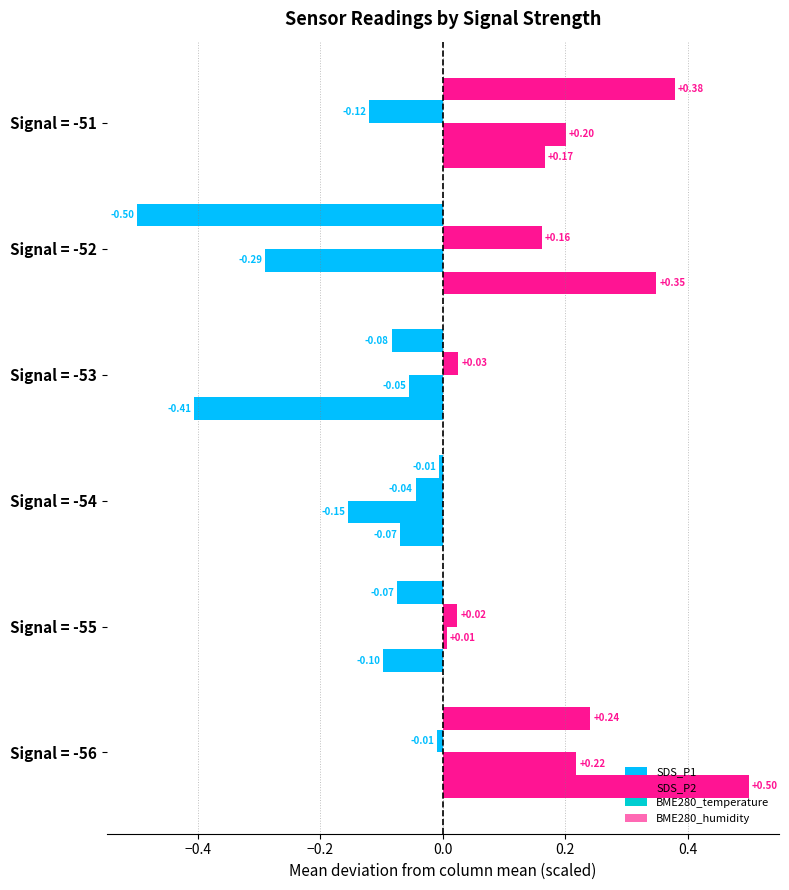

How many data points in BME280_temperature are less than 0?

3